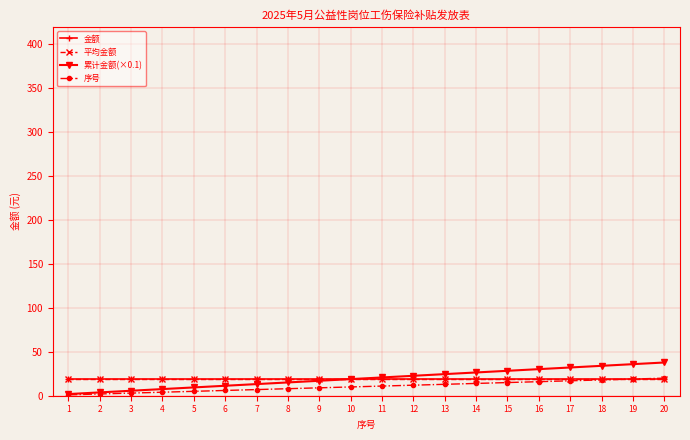

Which category has the highest value across all series?

20